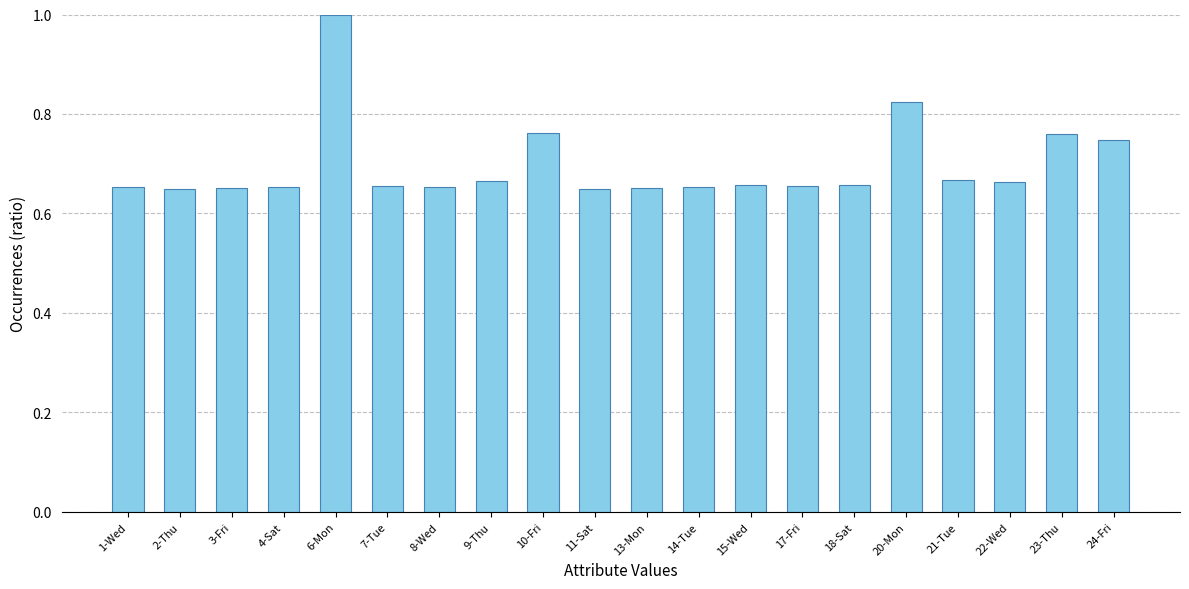

How many bars are there in total?

20